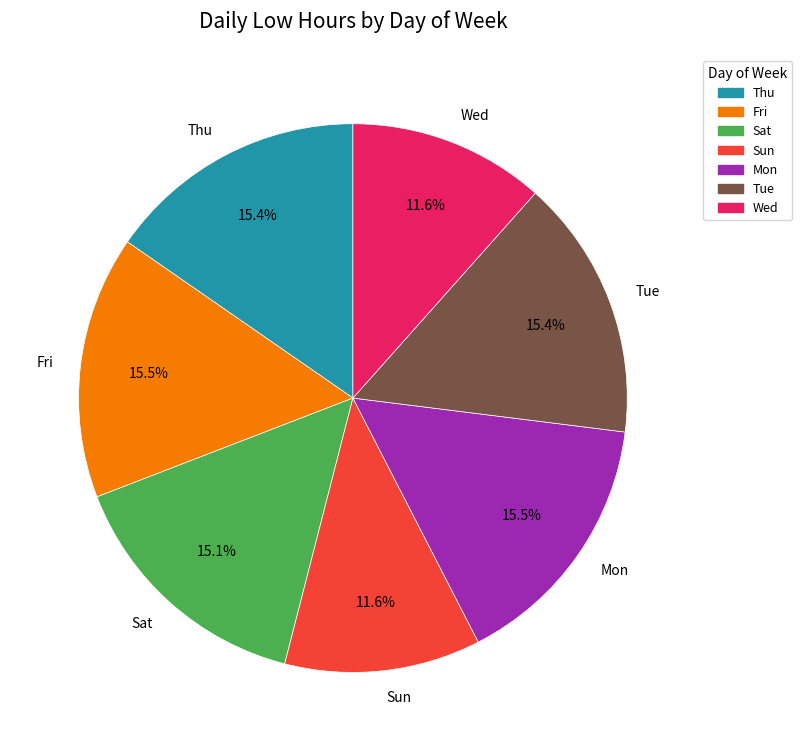

Approximately how many times larger is the value at Sun compared to Tue?

0.8